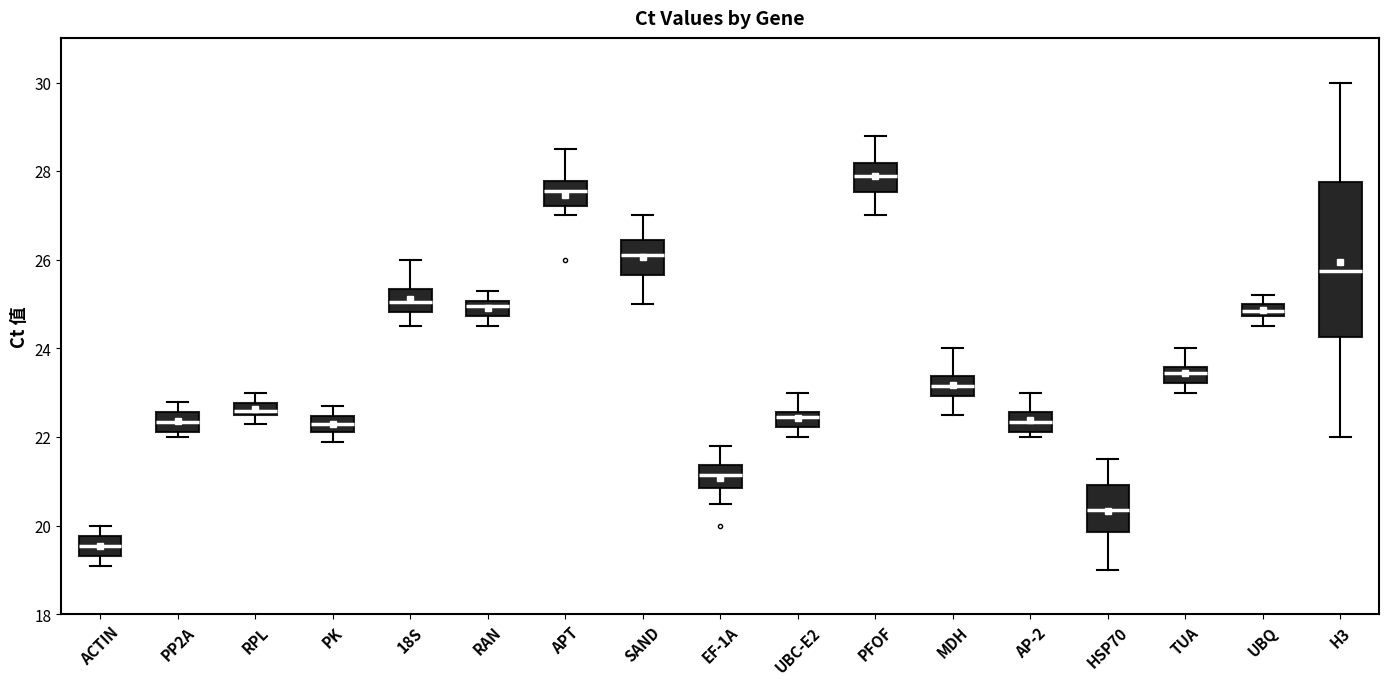

Where does the upper whisker of the box for APT end on the y-axis? The values are not printed on the chart, so give them approximately, as read against the axis.

28.6